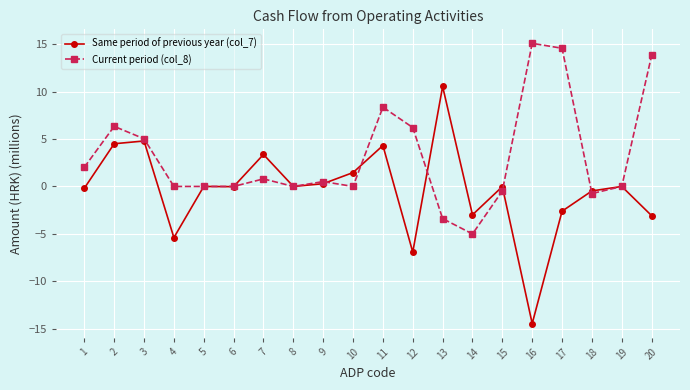

Which series has the largest total across all categories?

Current period (col_8)